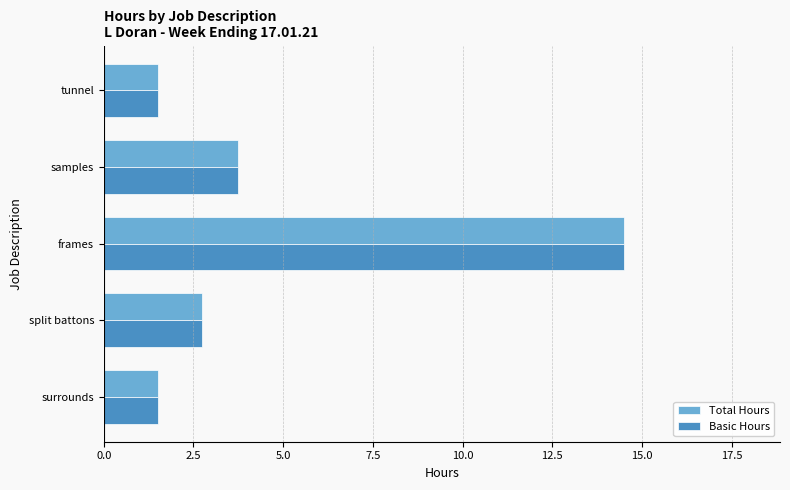

What is the total value across all series at split battons?

5.5